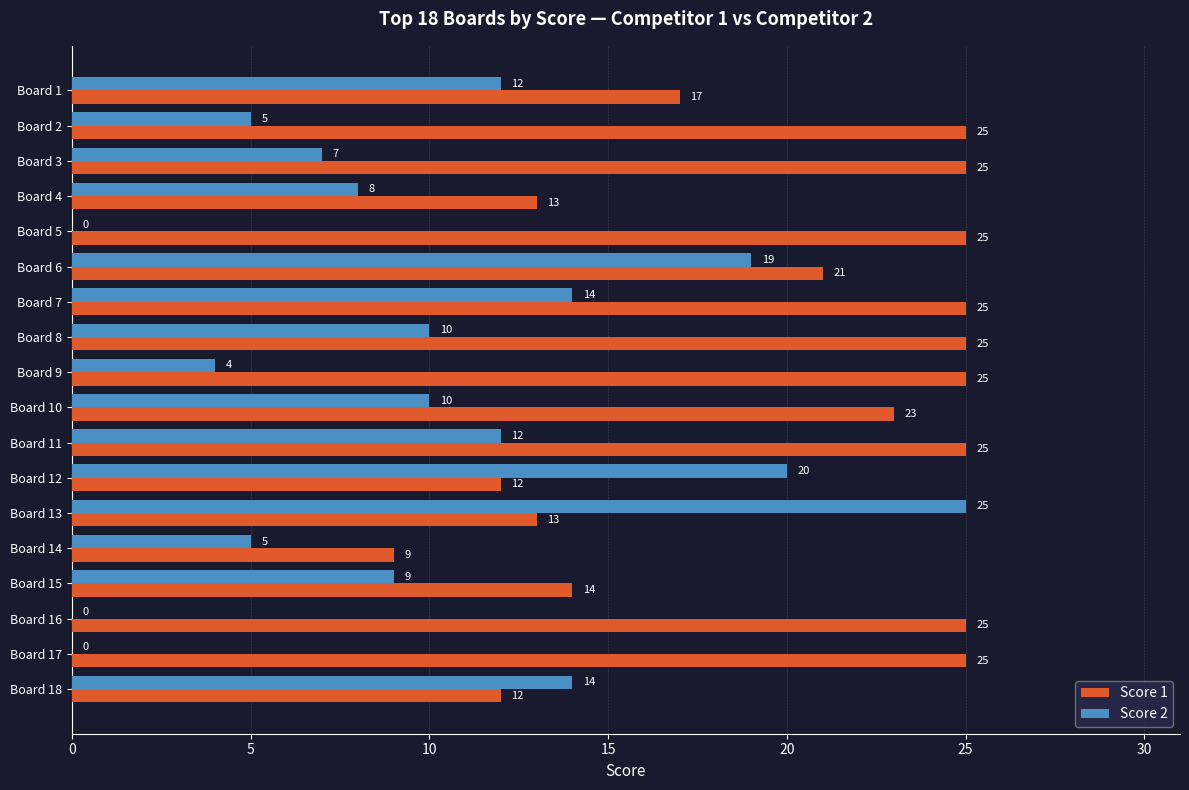

What is the sum of all Score 1 values?

359